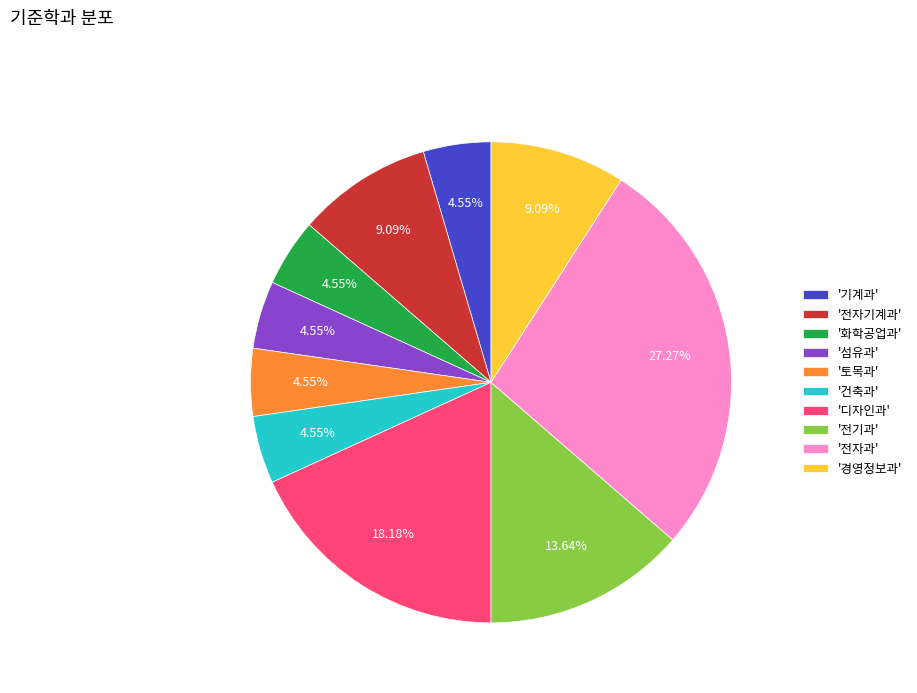

Combined, do '디자인과' and '기계과' account for over 50%?

No